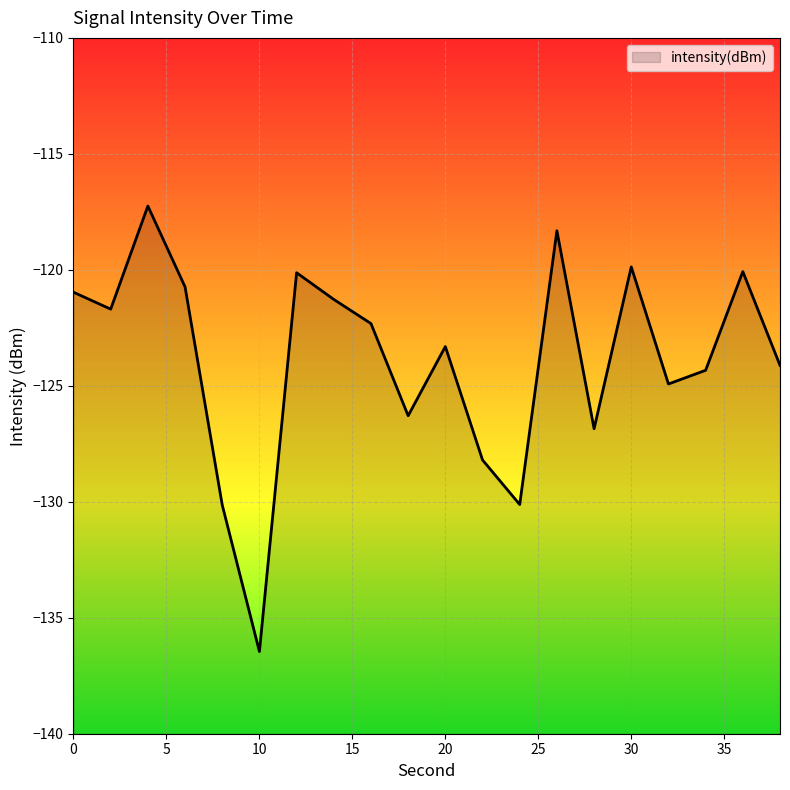

What is the difference between the maximum and minimum values?

19.2